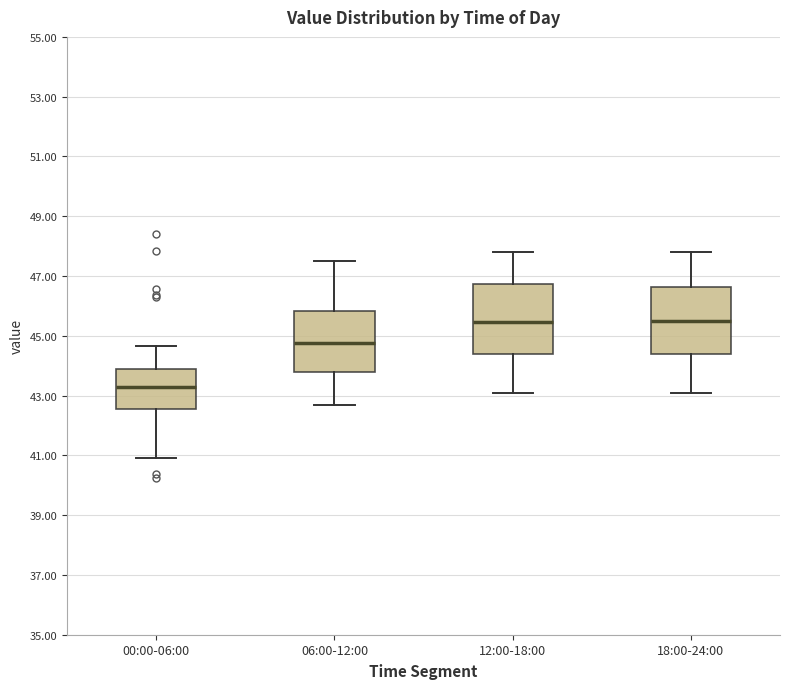

Where does the lower whisker of the box for 06:00-12:00 end on the y-axis? The values are not printed on the chart, so give them approximately, as read against the axis.

42.8